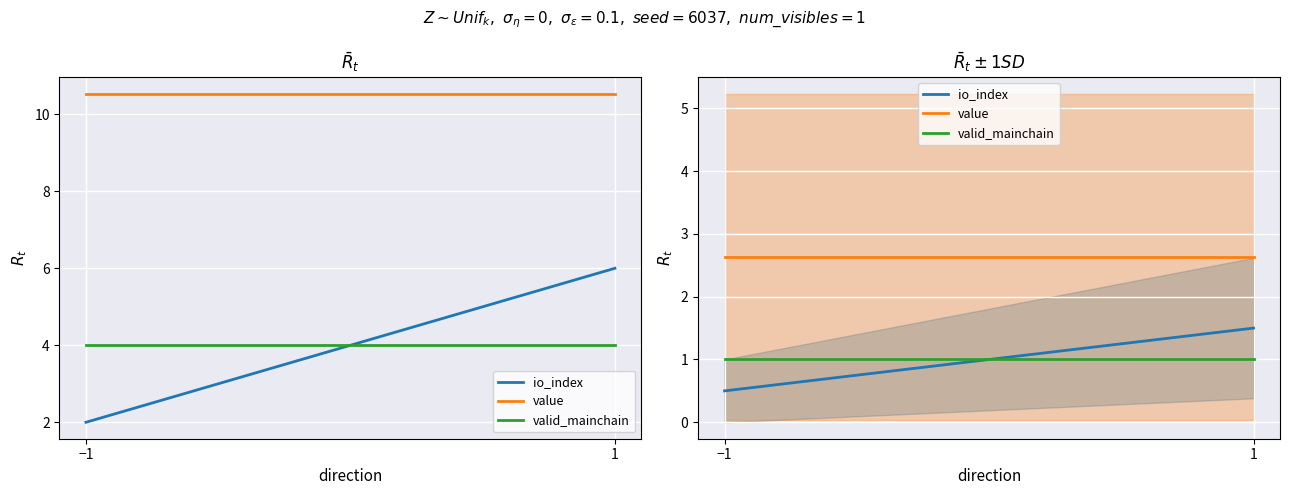

List the series in order of their peak value, highest first.

value, io_index, valid_mainchain